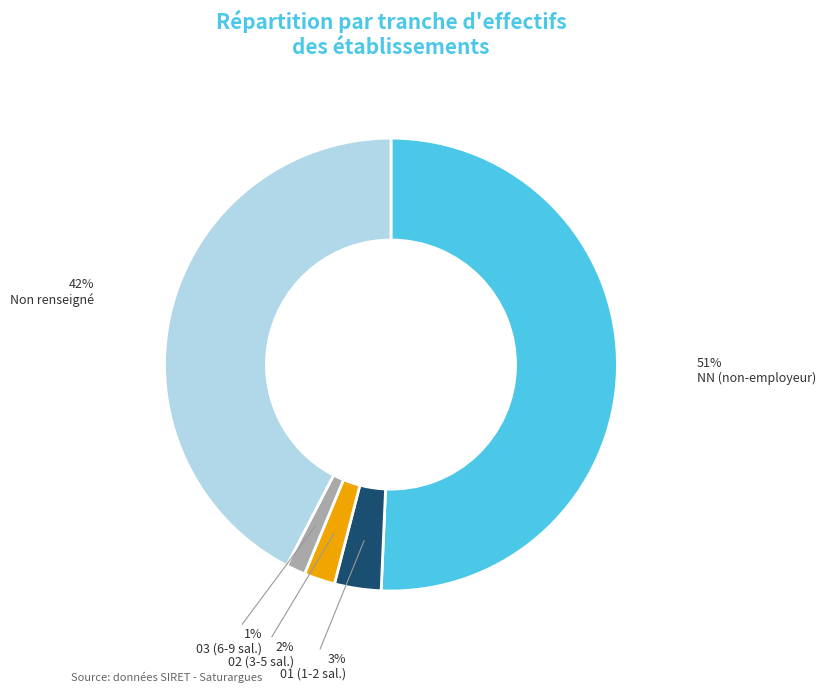

To the nearest percent, what is the average slice percentage?

20%